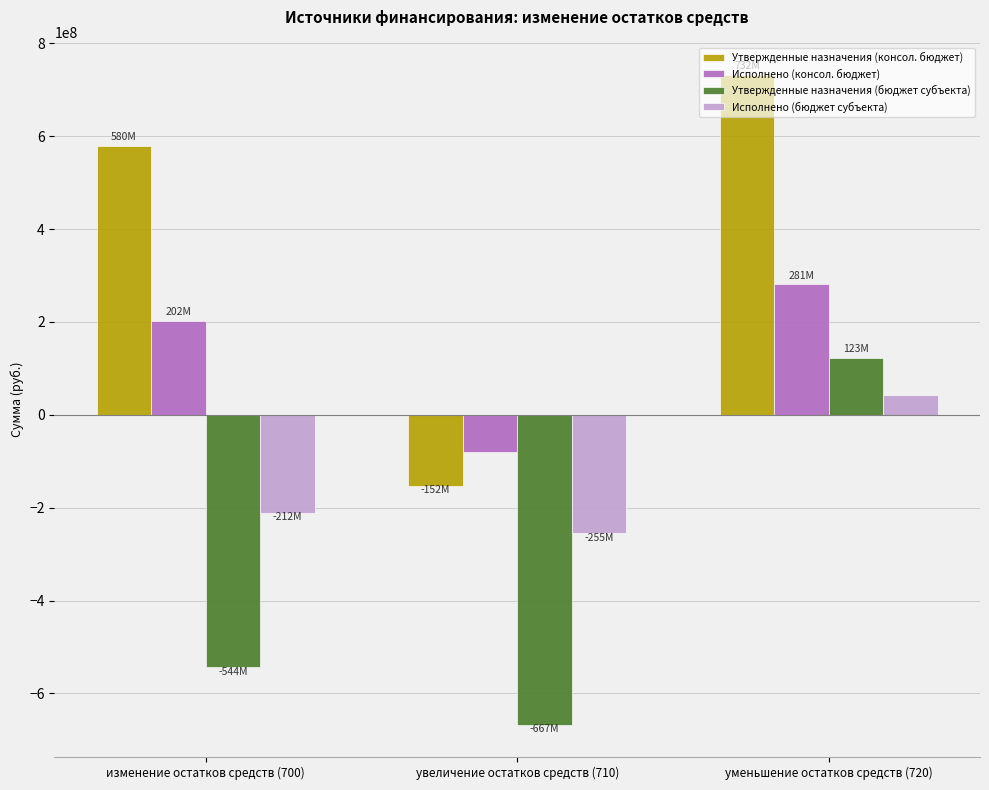

At how many categories does at least one series exceed 7115770?

2